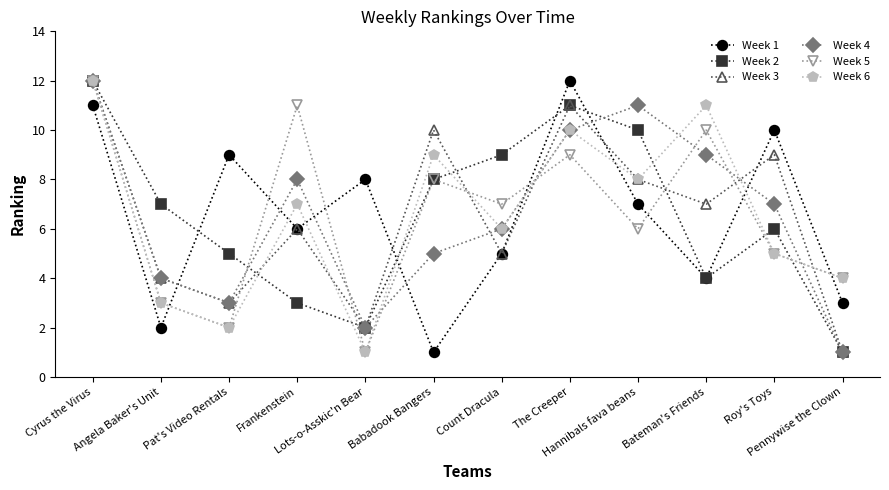

What is the minimum value for Week 3?

1